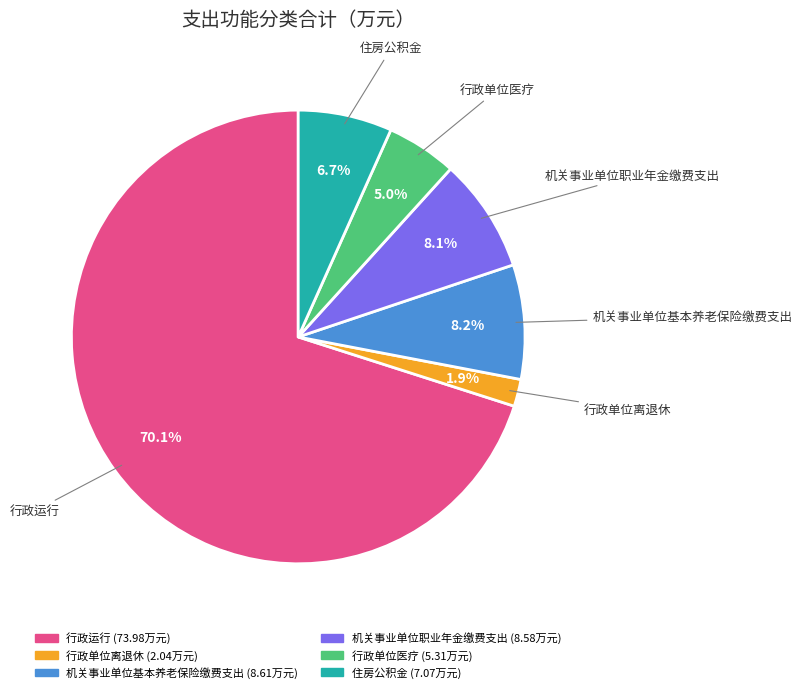

Which slice is the largest?

行政运行